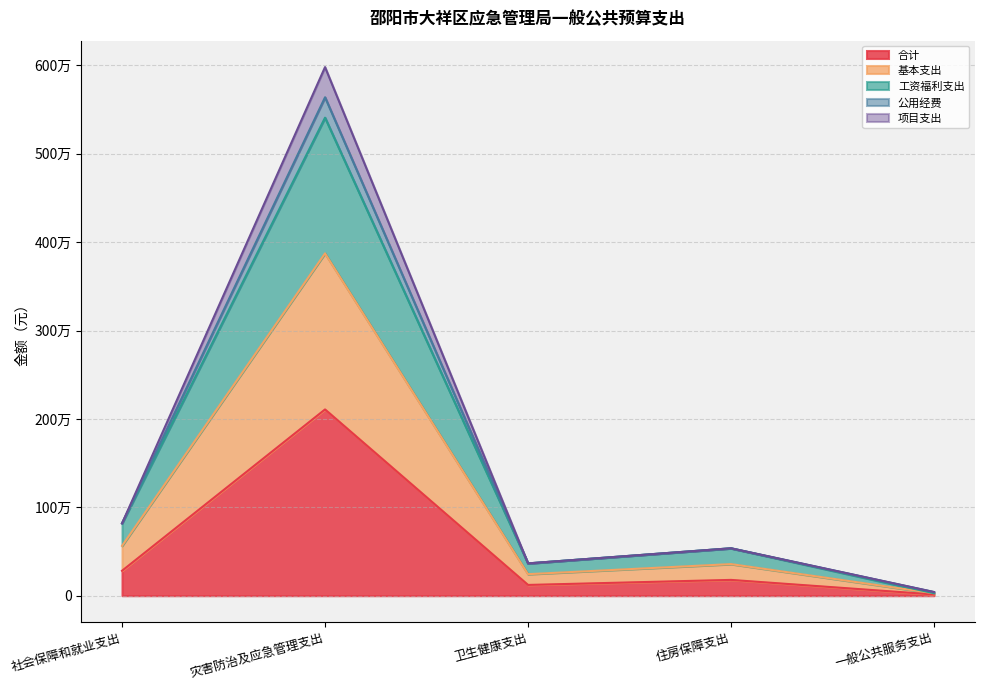

The 公用经费 series shows 41500.8 at 一般公共服务支出. True or false?

True